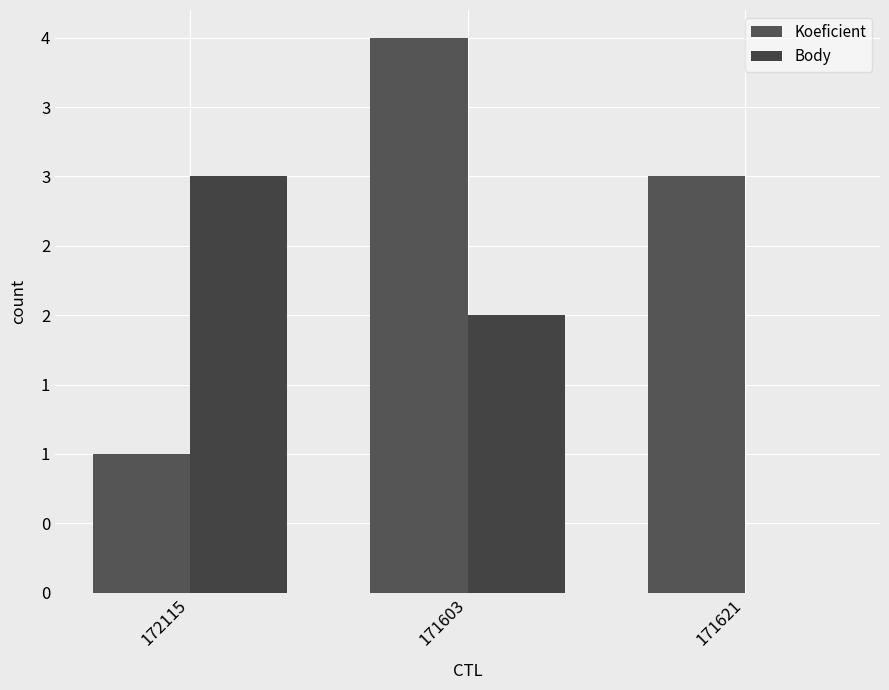

Reading left to right, extract all data points from this chart.

Koeficient: 172115=1	171603=4	171621=3
Body: 172115=3	171603=2	171621=0